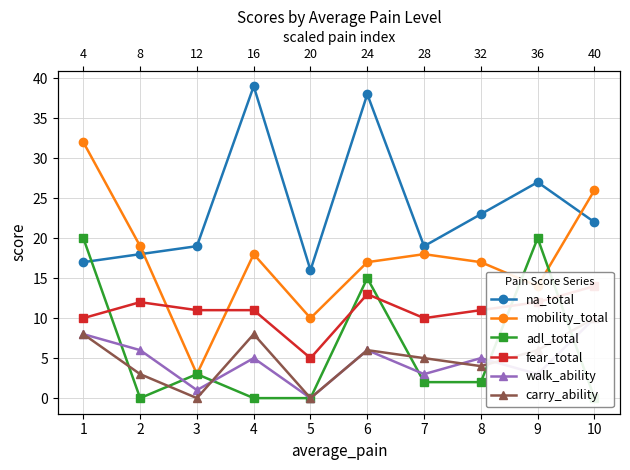

What is the average value of the walk_ability series?

5